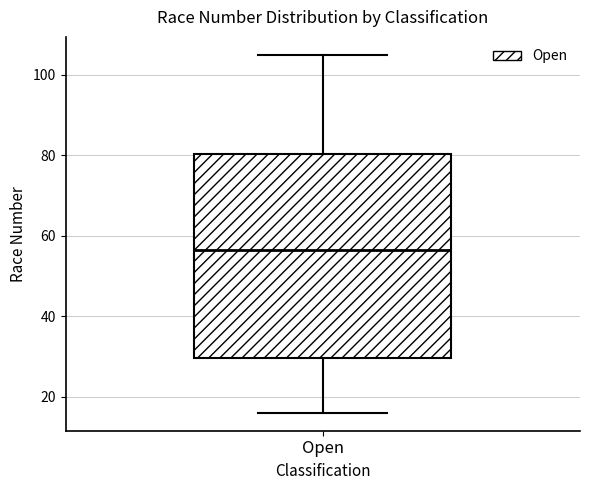

Read this box plot against the y-axis: the position of the median line, the range covered by the box, and the ends of both whiskers. The values are not printed on the chart, so give them approximately, as read against the axis.

median 56, box 30 to 80, whiskers 16 to 106